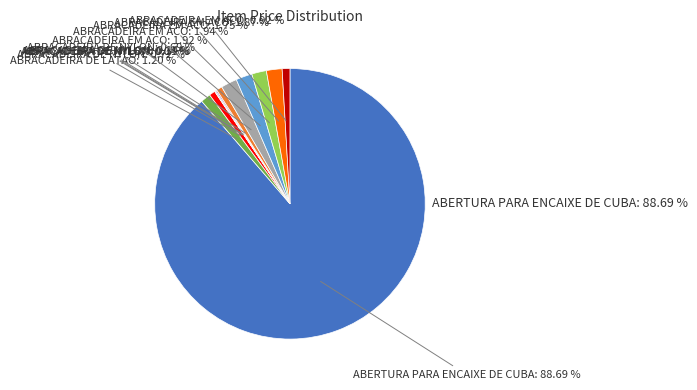

What is the smallest slice in the pie chart?

ABRACADEIRA DE NYLON (0.09)